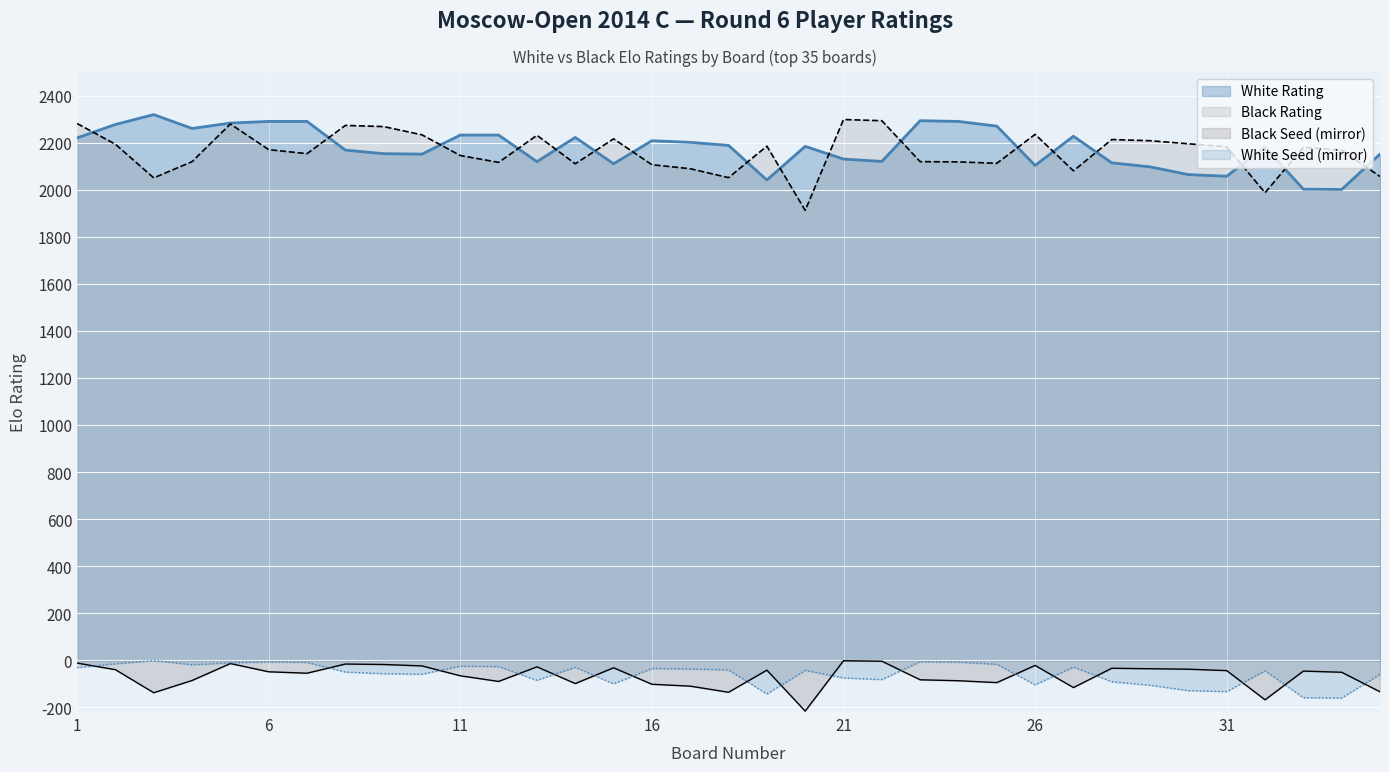

At 11, list the series in order from smallest to largest.

Black Seed (mirror), White Seed (mirror), Black Rating, White Rating